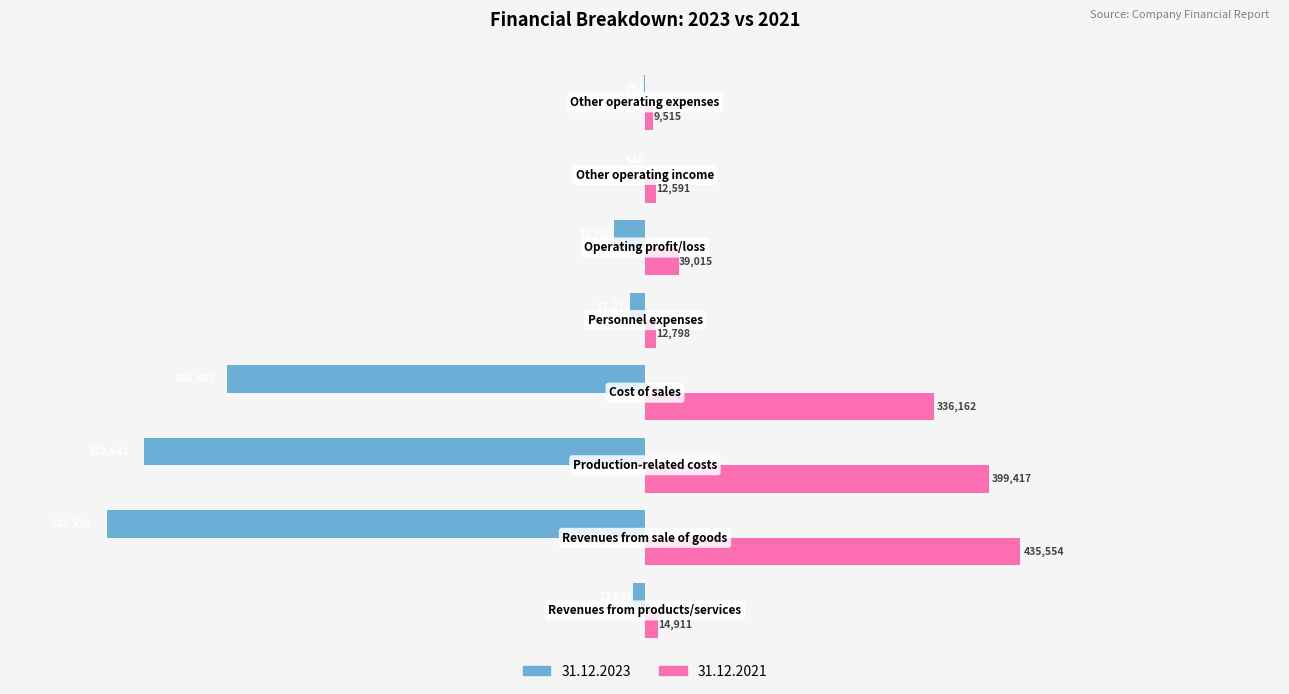

How many distinct data groups are displayed?

2